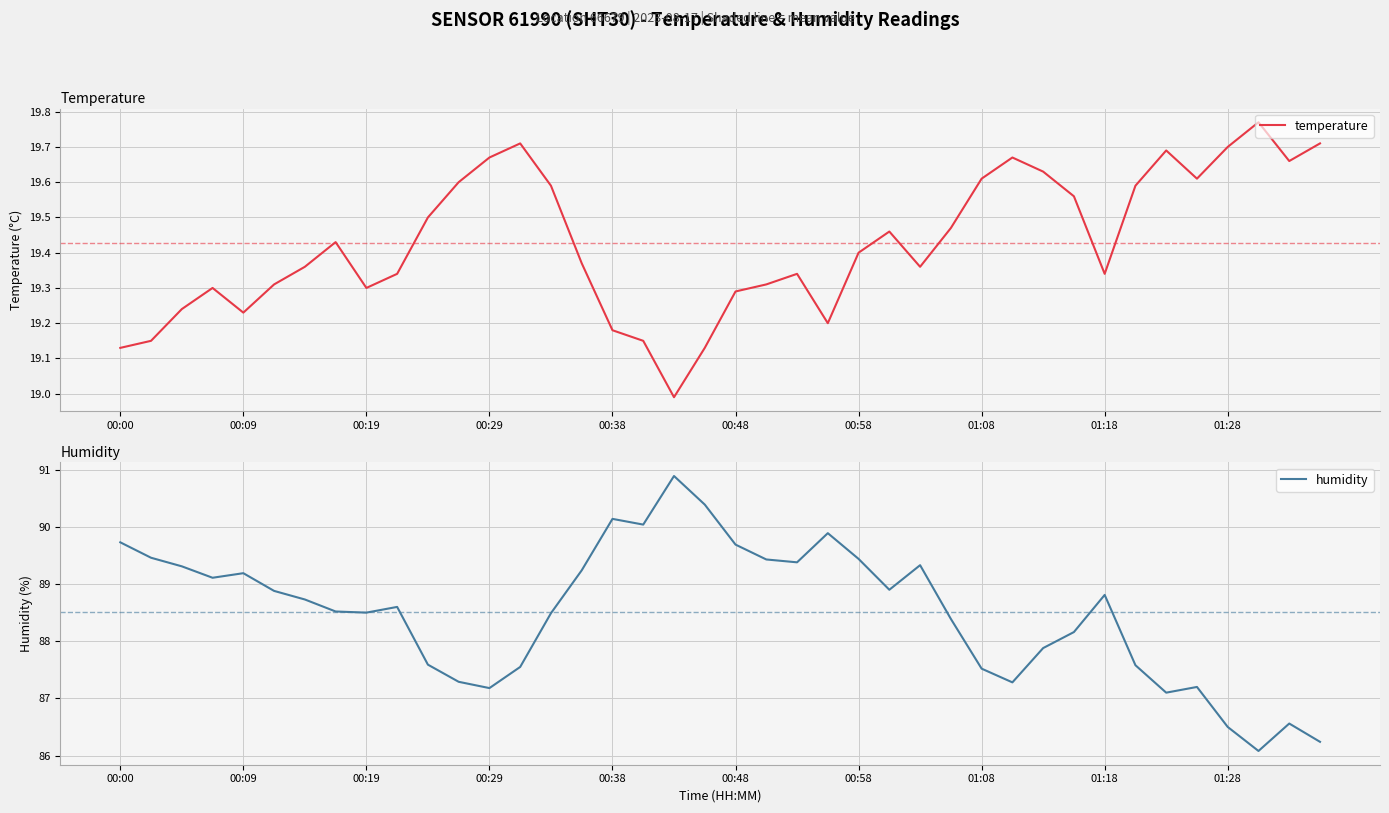

What position from the left is 11?

12